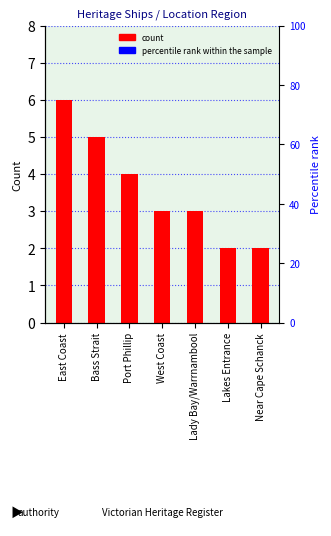

What position from the right is Bass Strait?

6